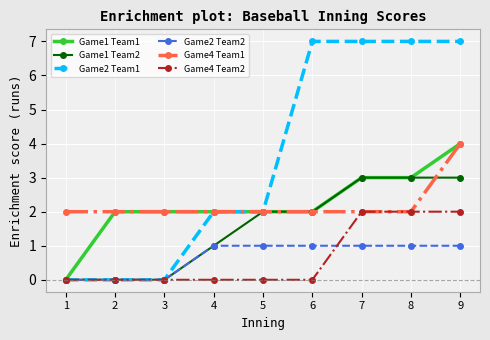

At which category is the sum across all series the highest?

9